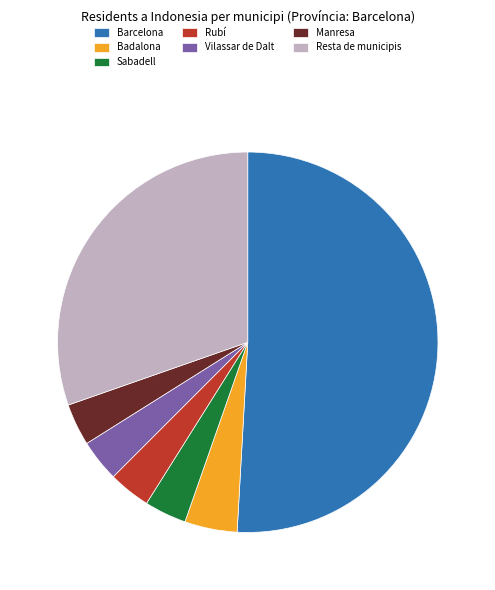

Does Barcelona account for over 50% of the chart?

Yes